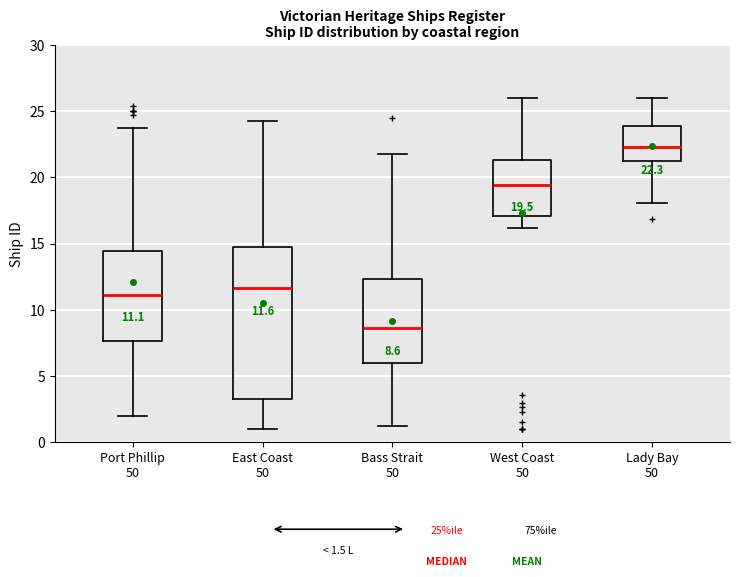

Comparing the boxes themselves (not the whiskers), which one is the tallest?

East Coast 50